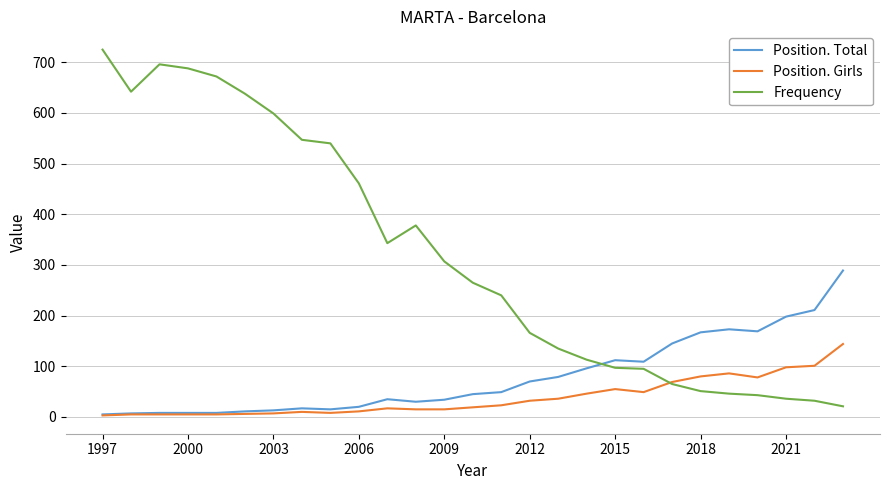

Which series has the largest range (max minus min)?

Frequency